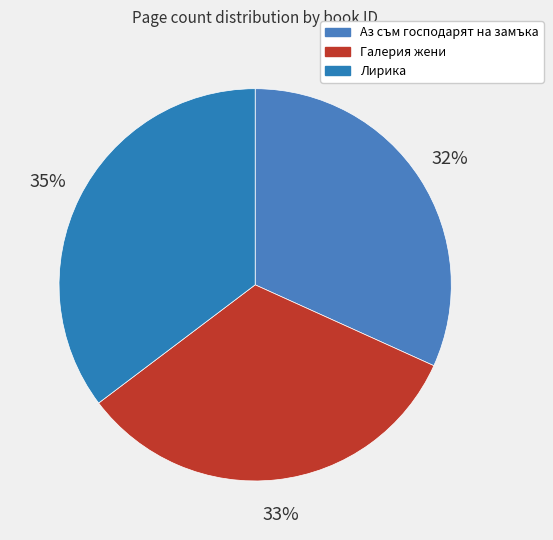

How many segments does this pie chart have?

3